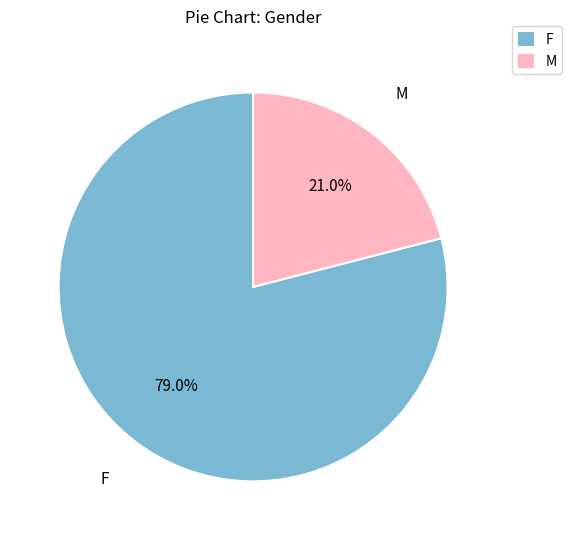

Between F and M, which is larger?

F